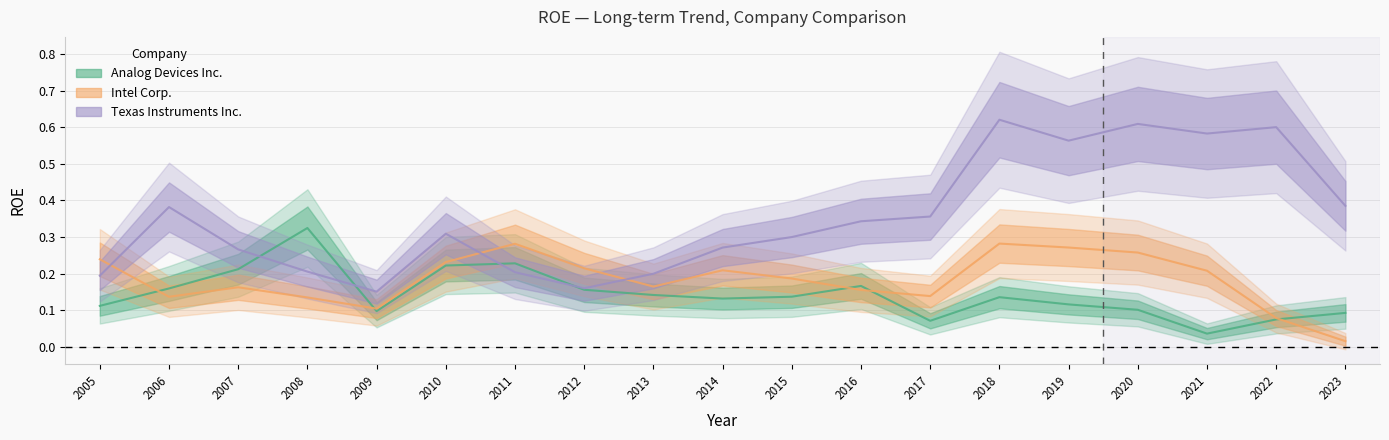

What are all the series names shown in the legend?

Analog Devices Inc., Intel Corp., Texas Instruments Inc.